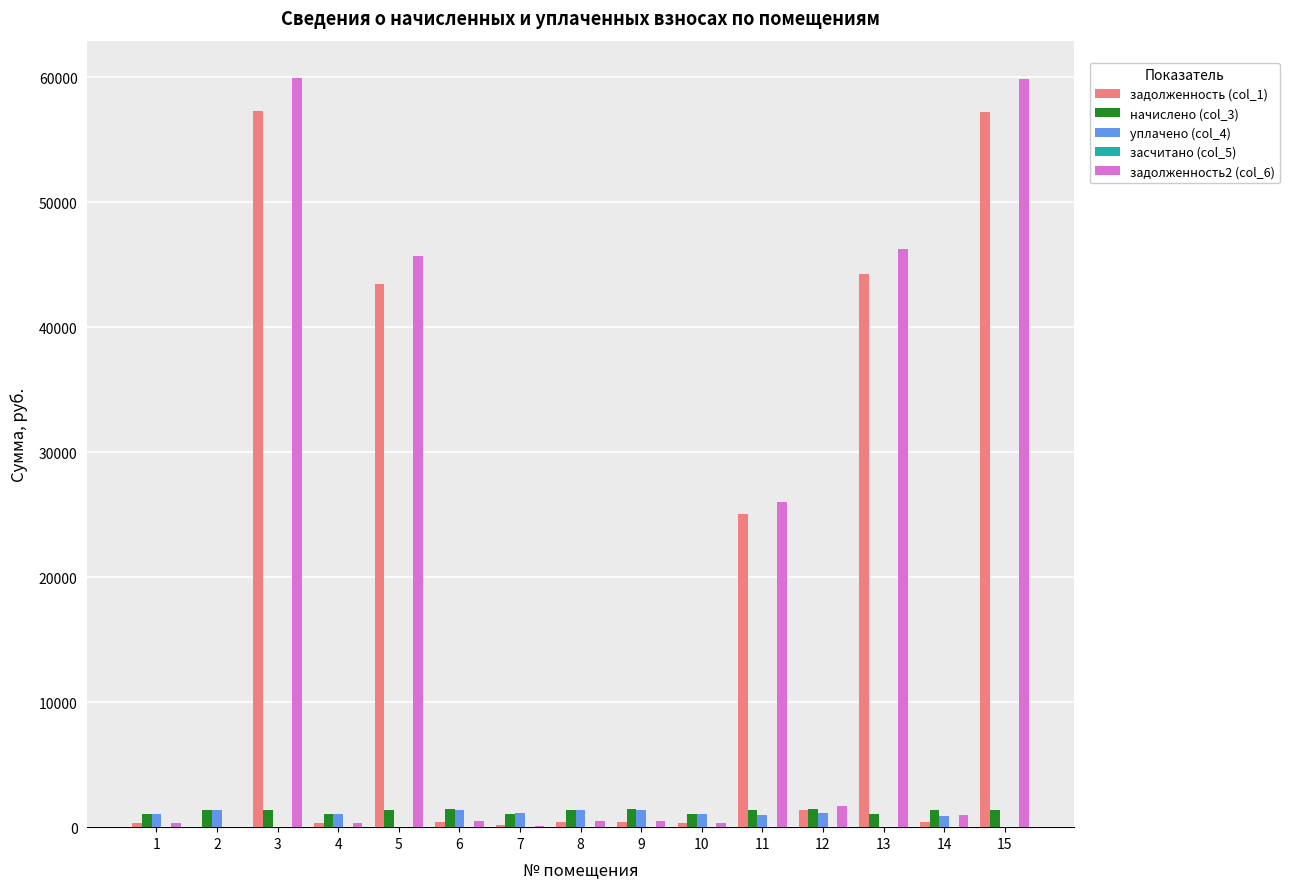

Which series has the largest range (max minus min)?

задолженность2 (col_6)